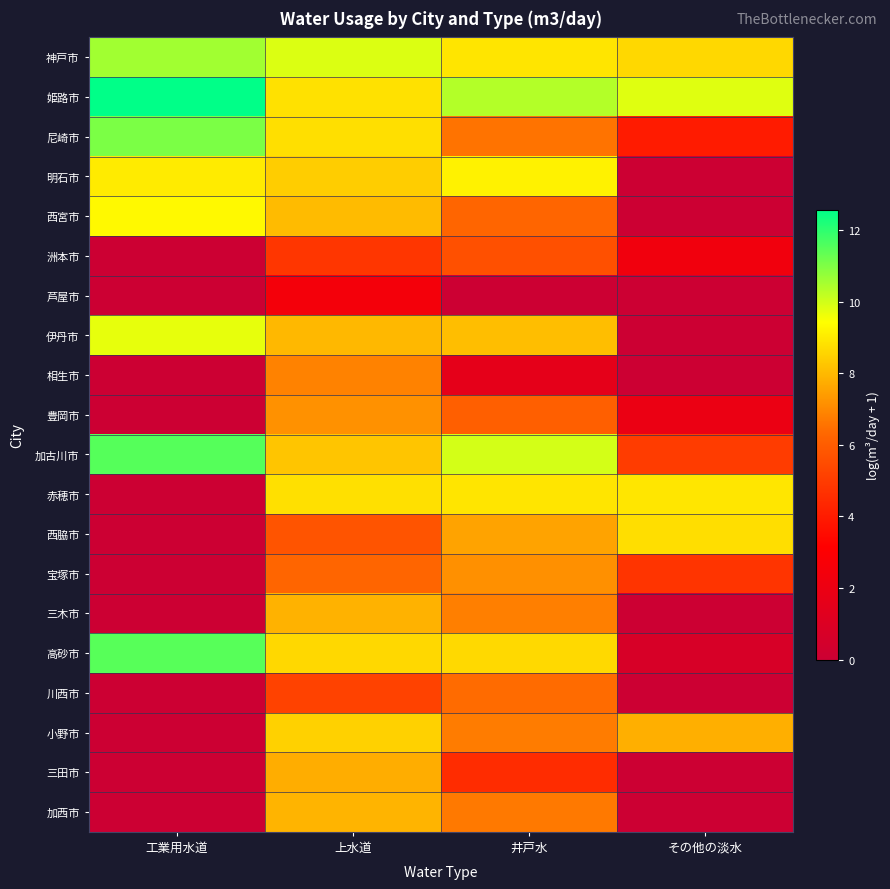

Between 工業用水道 and 上水道, which is larger?

工業用水道